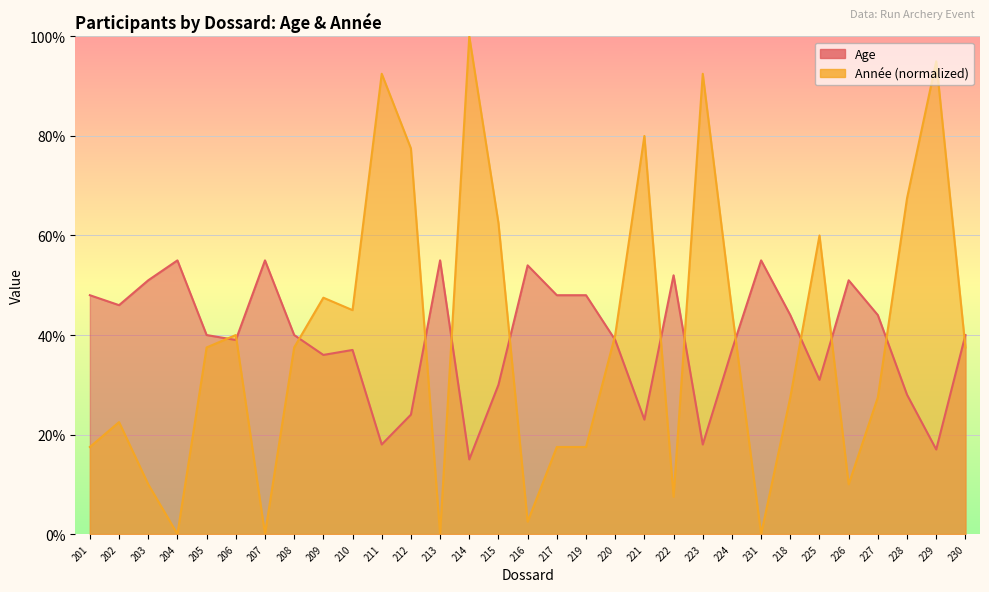

Between 225 and 229, which is larger?

225